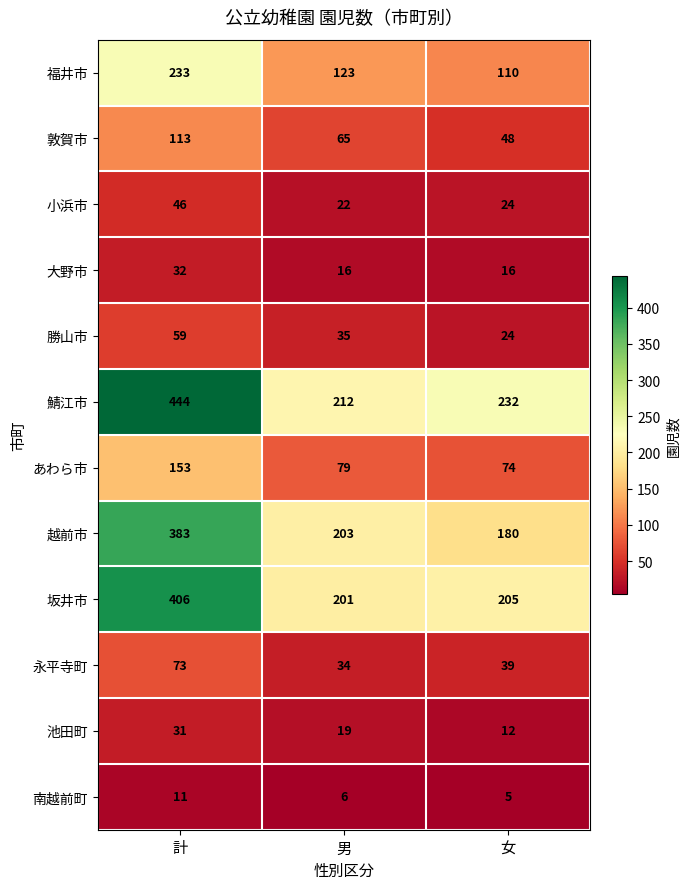

Rank the series at 計 from lowest to highest value.

南越前町, 池田町, 大野市, 小浜市, 勝山市, 永平寺町, 敦賀市, あわら市, 福井市, 越前市, 坂井市, 鯖江市